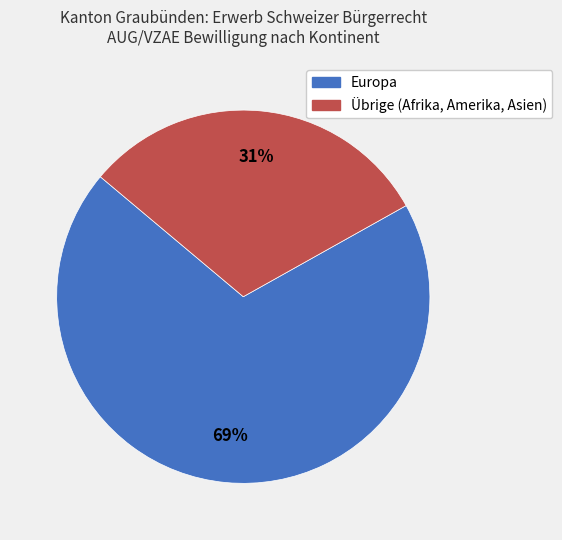

To the nearest percent, what is the average slice percentage?

50%